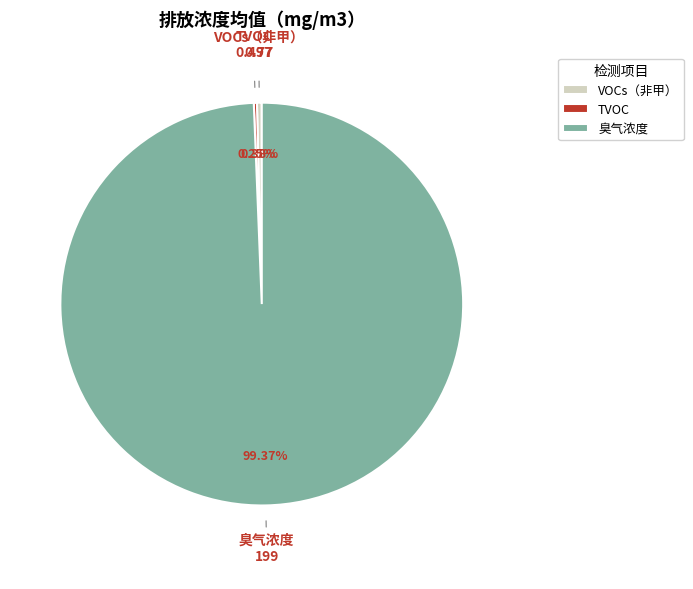

What is the largest slice in the pie chart?

臭气浓度